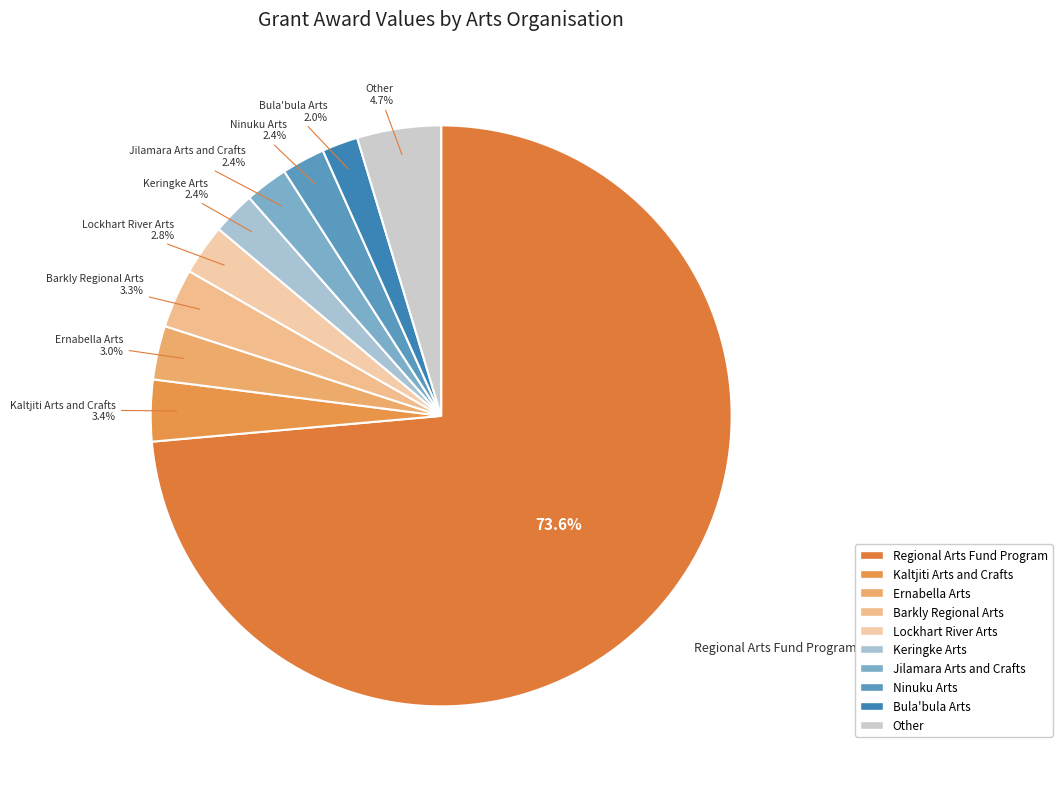

How many slices are in this pie chart?

10